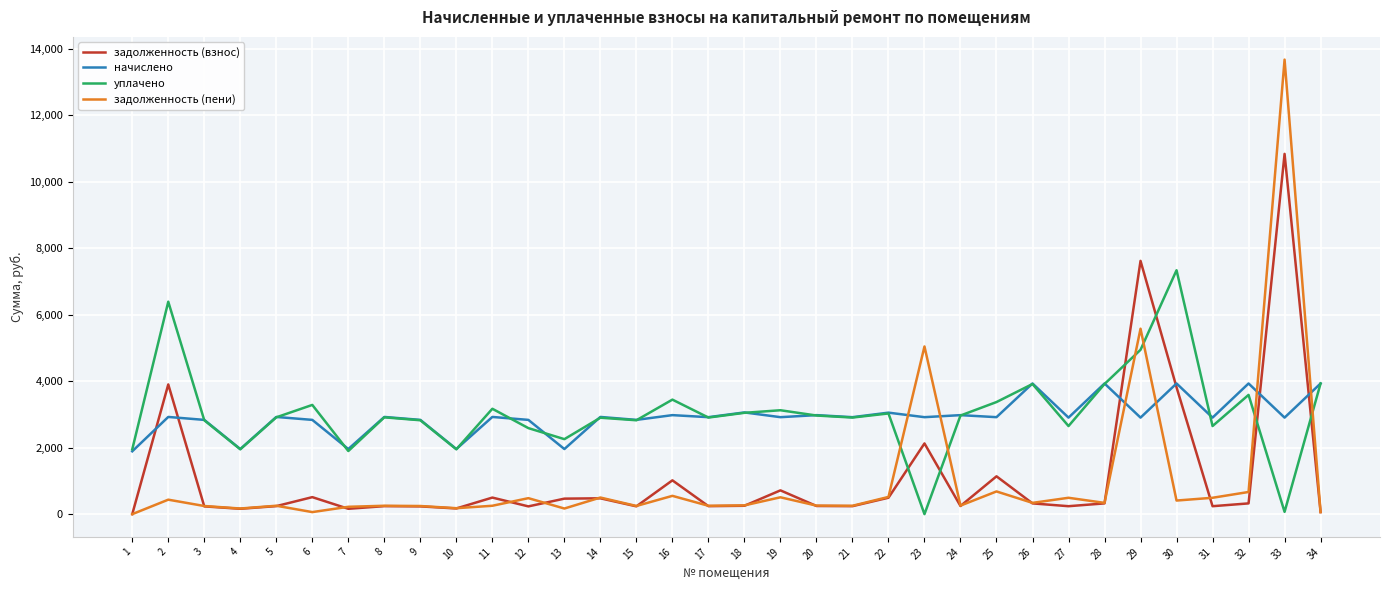

How many distinct data groups are displayed?

4